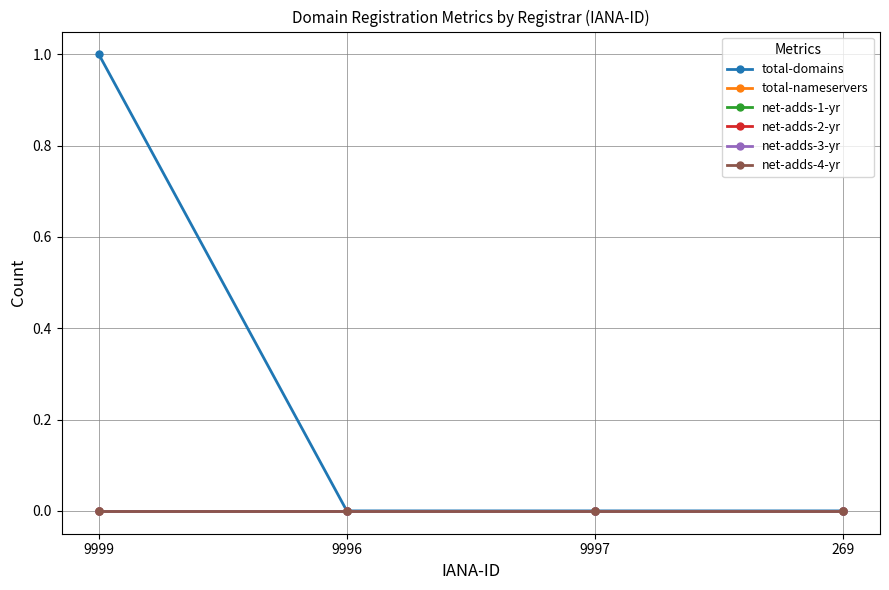

Does the chart have visible grid lines?

Yes